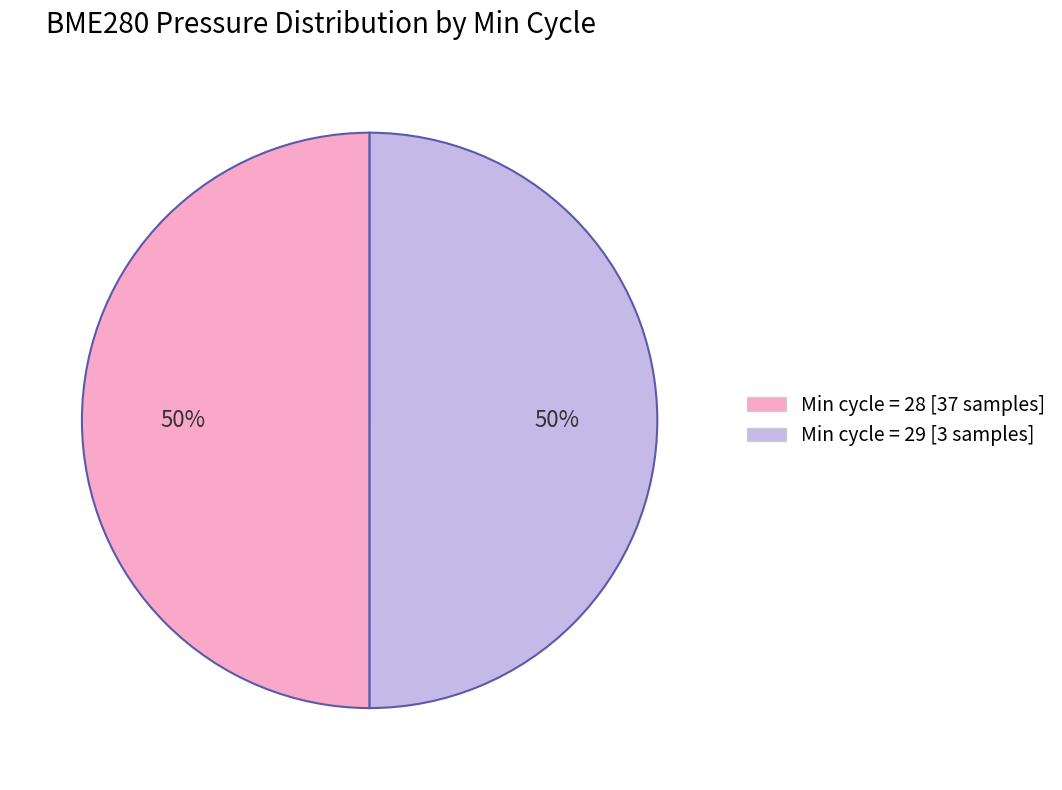

To the nearest percent, what is the average slice percentage?

50%